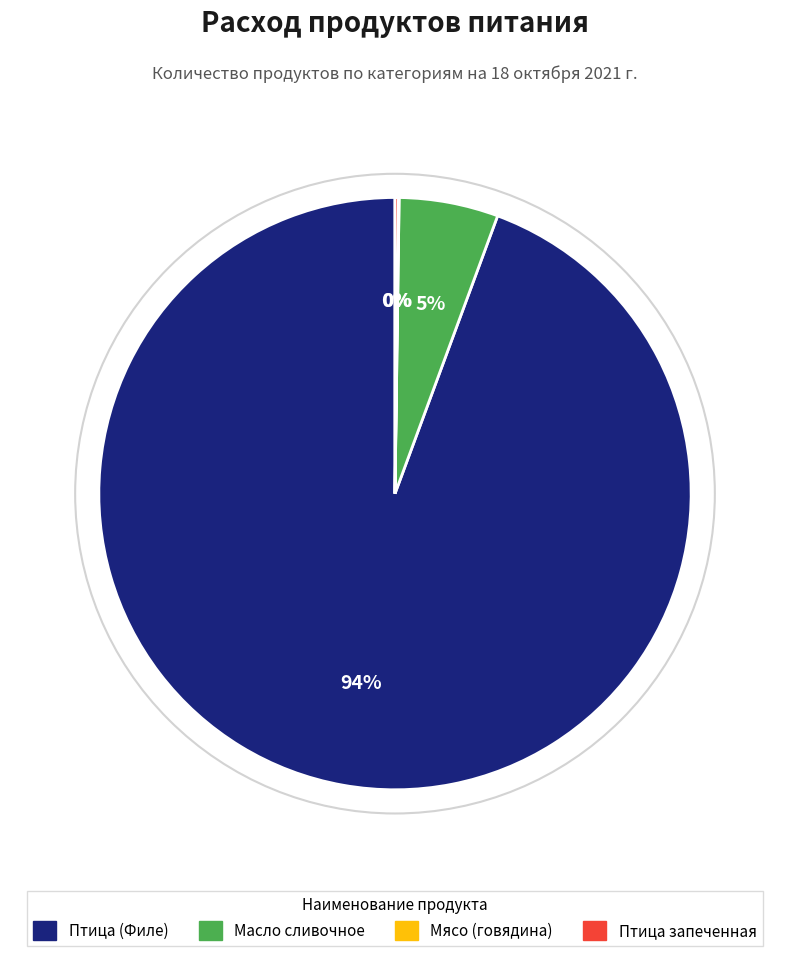

Which slice is the largest?

Птица (Филе)